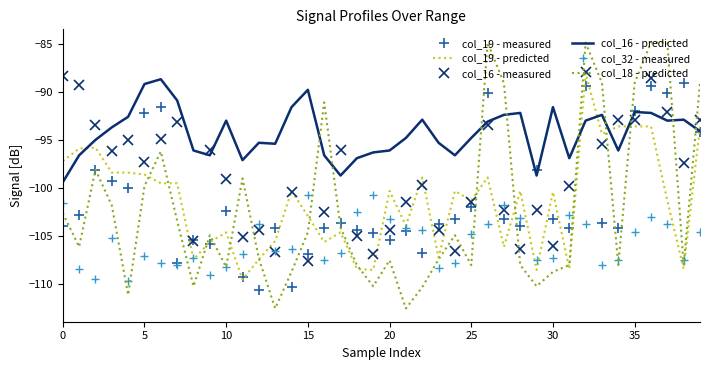

In col_16 - predicted, how many points are higher than both neighbors (excluding endpoints)?

10